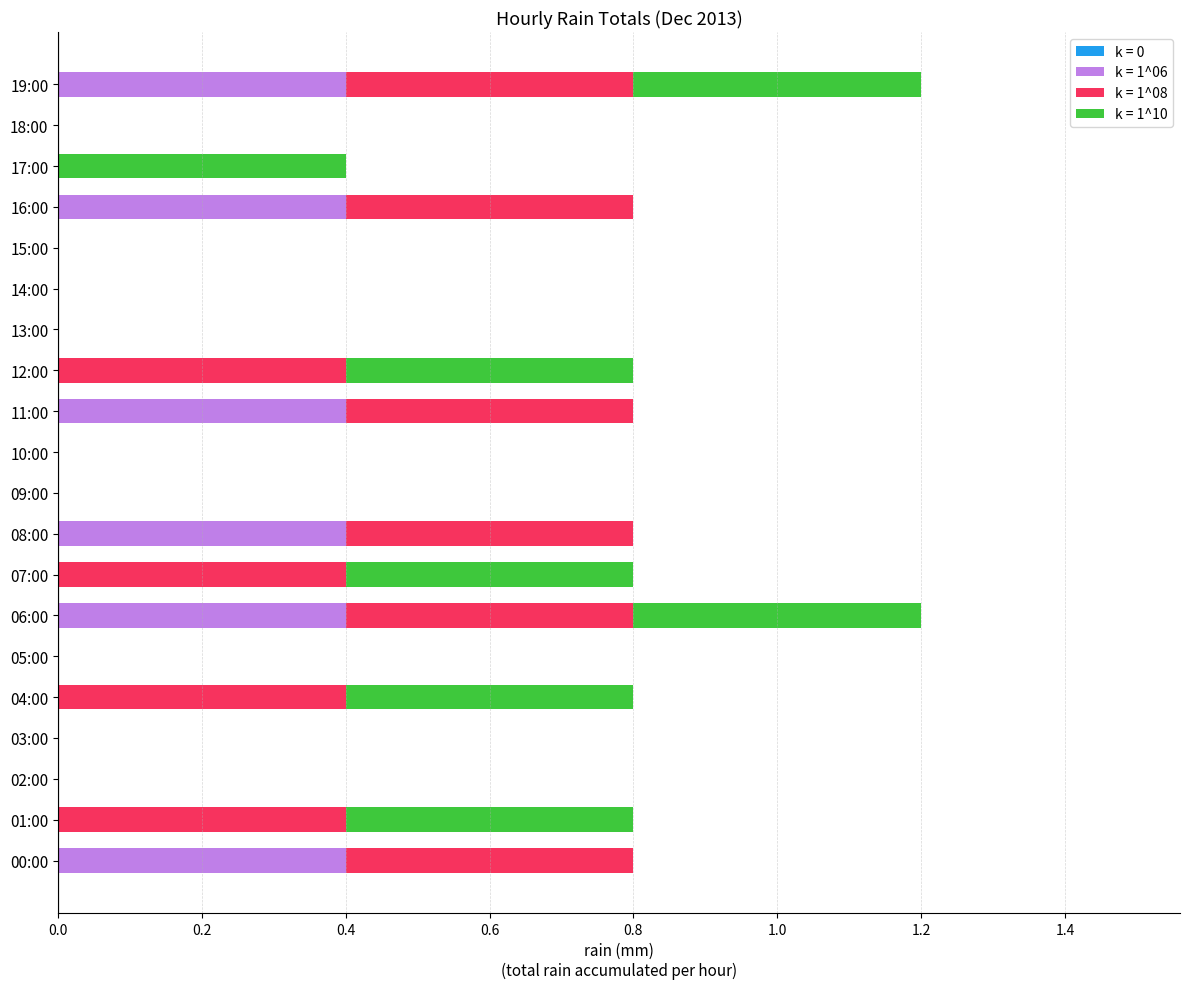

What is the sum of all k = 1^06 values?

2.4